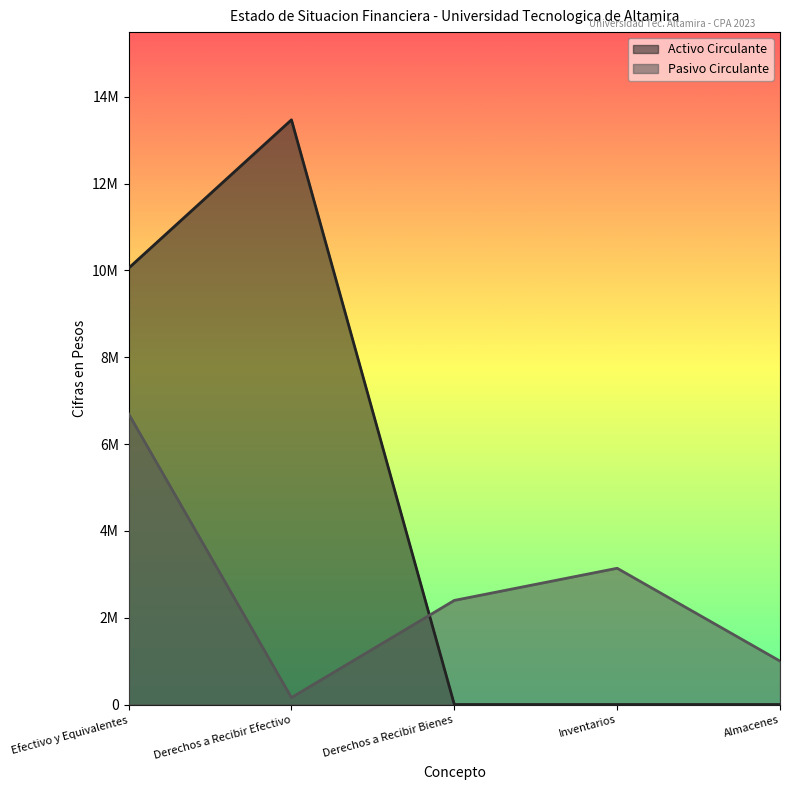

What position from the left is Efectivo y Equivalentes?

1